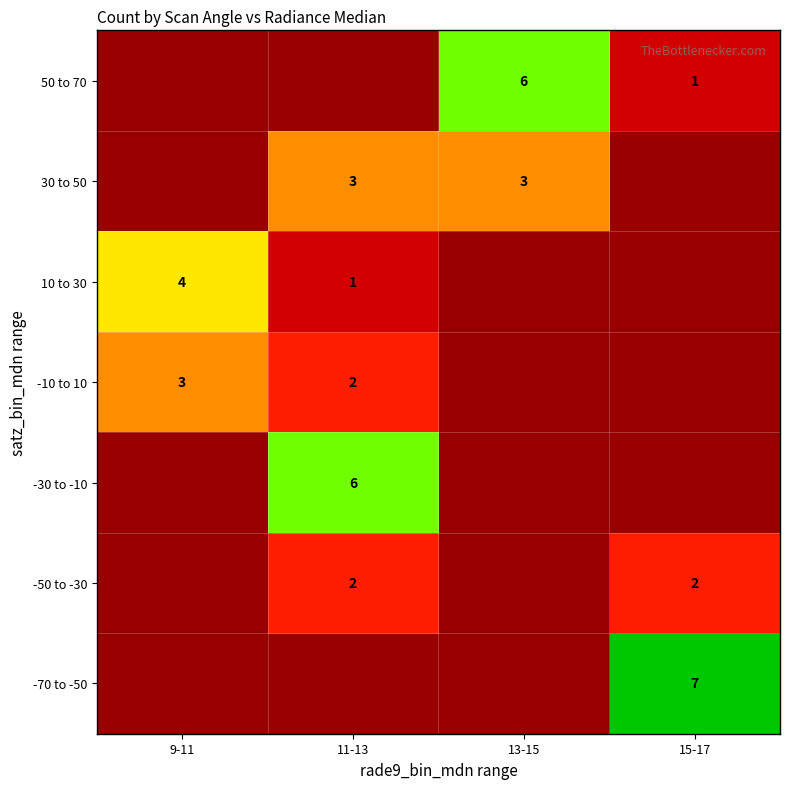

Is it true that -70 to -50 equals 3 at 15-17?

False